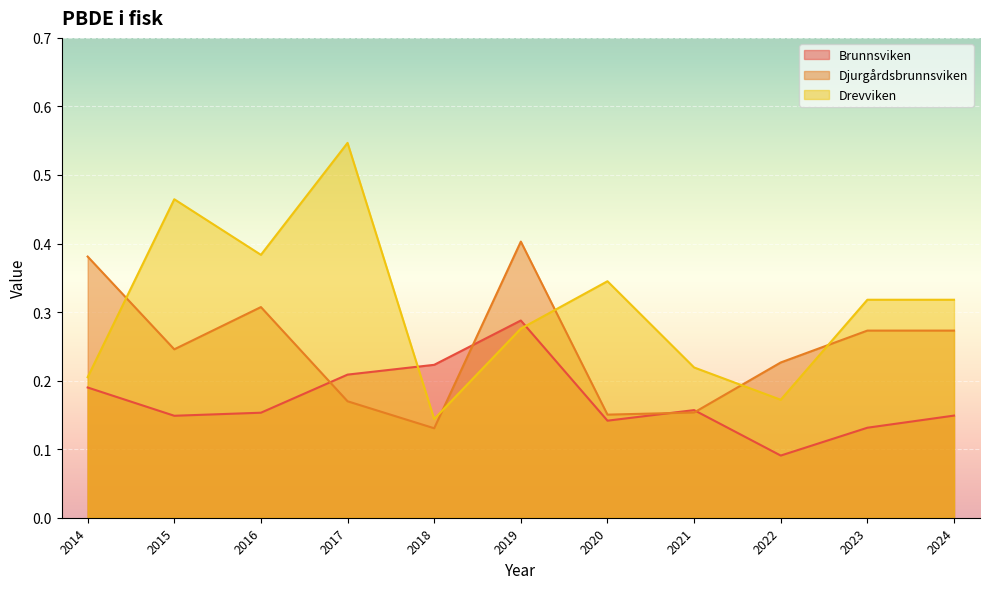

What is the value of the Djurgårdsbrunnsviken point at the 9th from the left?

0.2